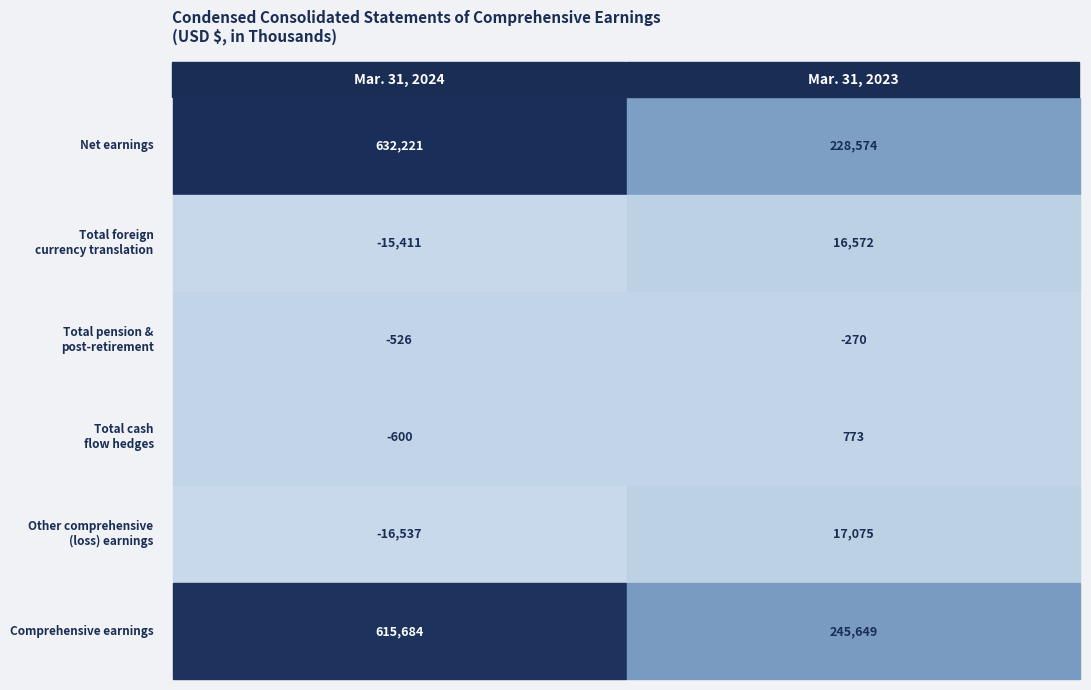

What is the sum of all Total cash flow hedges values?

173